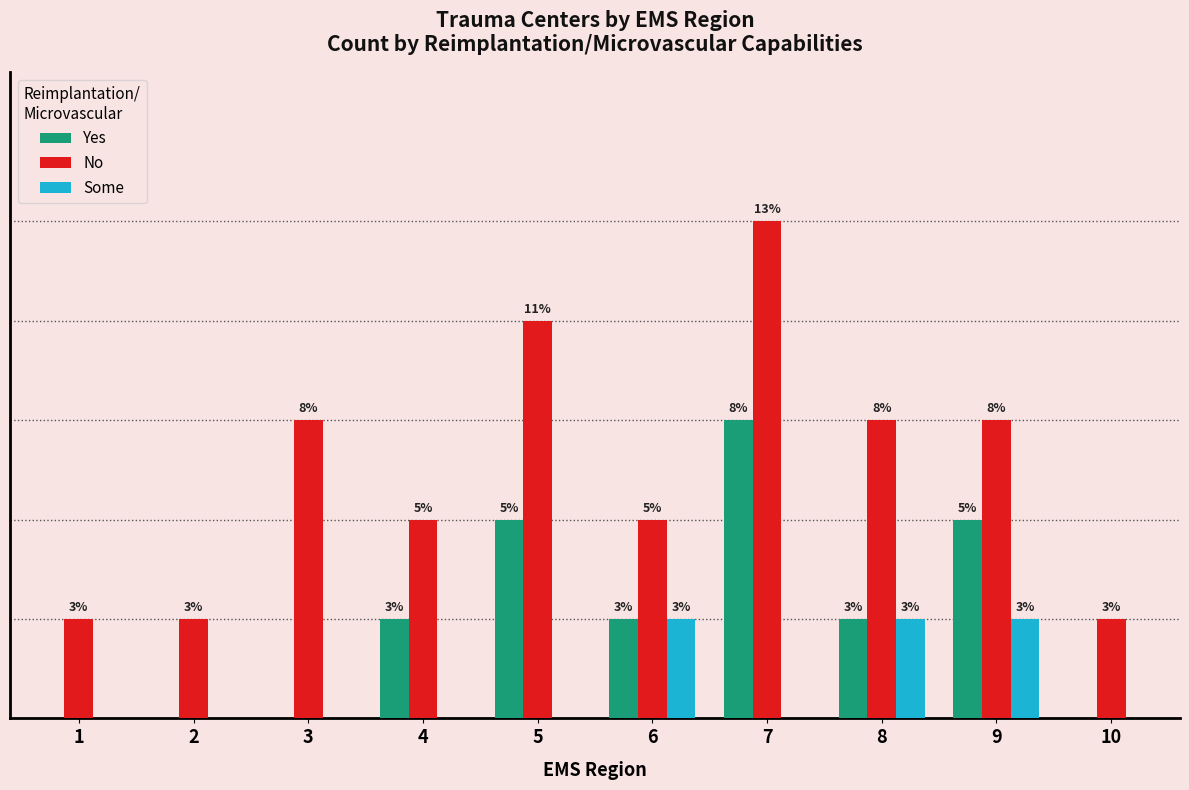

What is the difference between the highest and lowest values at 8?

2